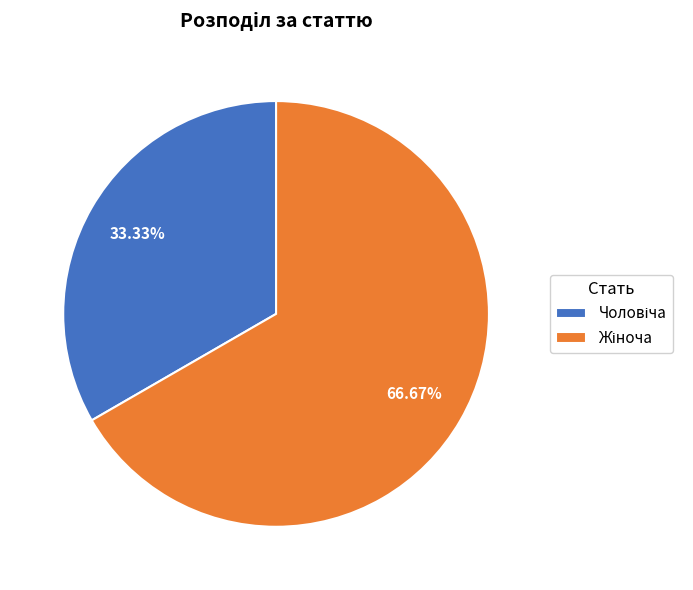

Is there a majority slice in this chart?

Yes